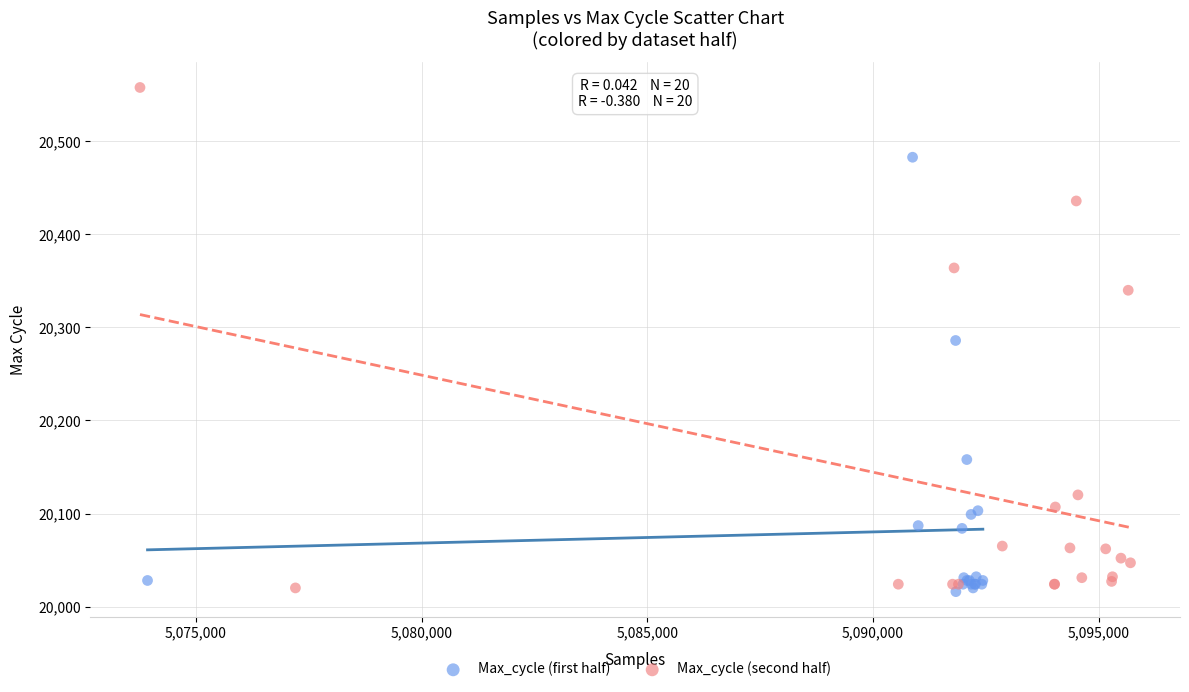

Which series has the widest spread of Y values?

Max_cycle (second half)